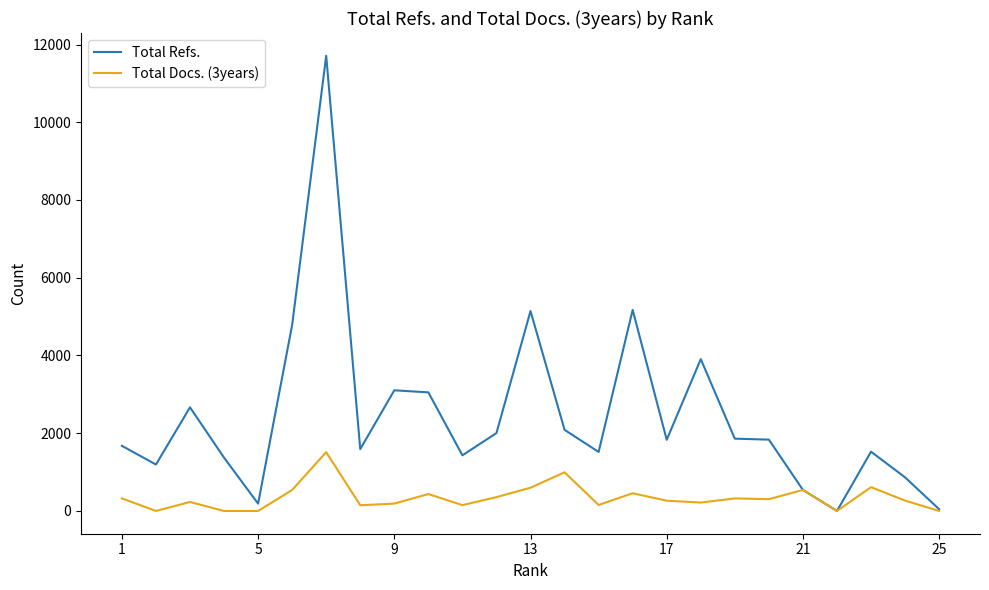

The value of Total Docs. (3years) at 24 is 324. True or false?

True